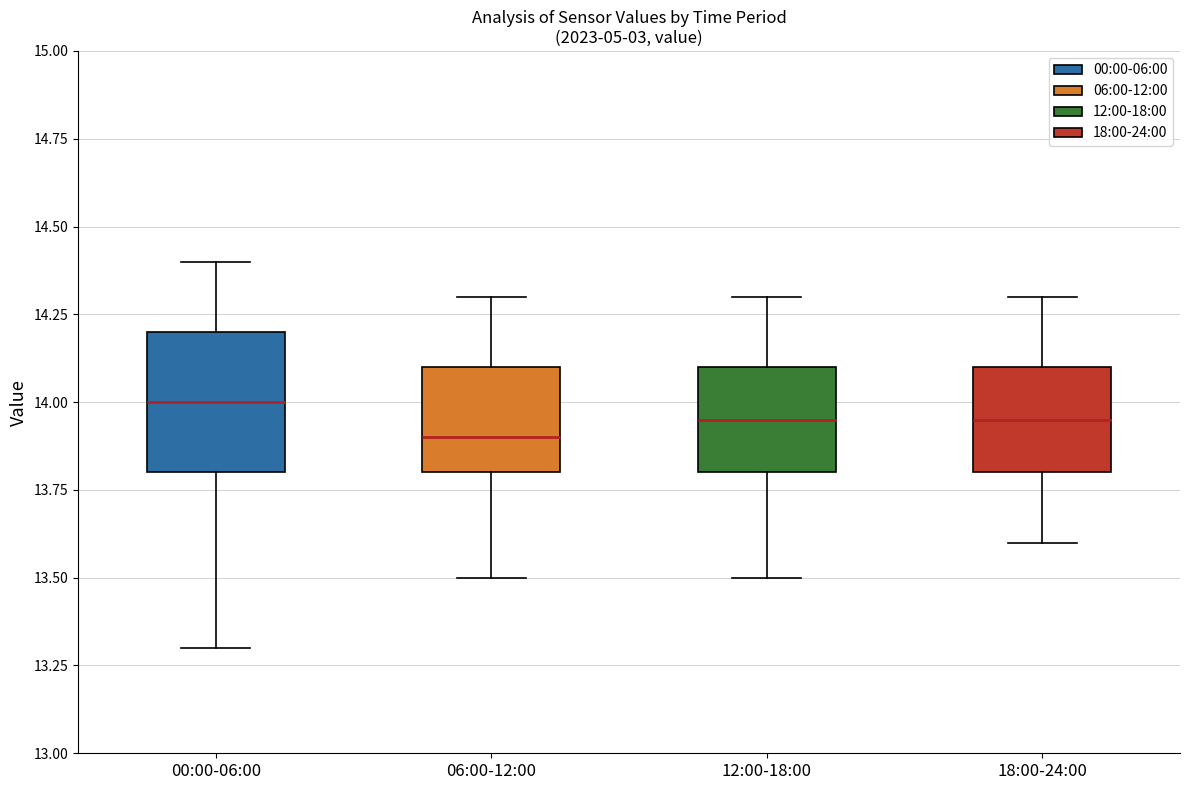

Which box has the highest median line?

00:00-06:00